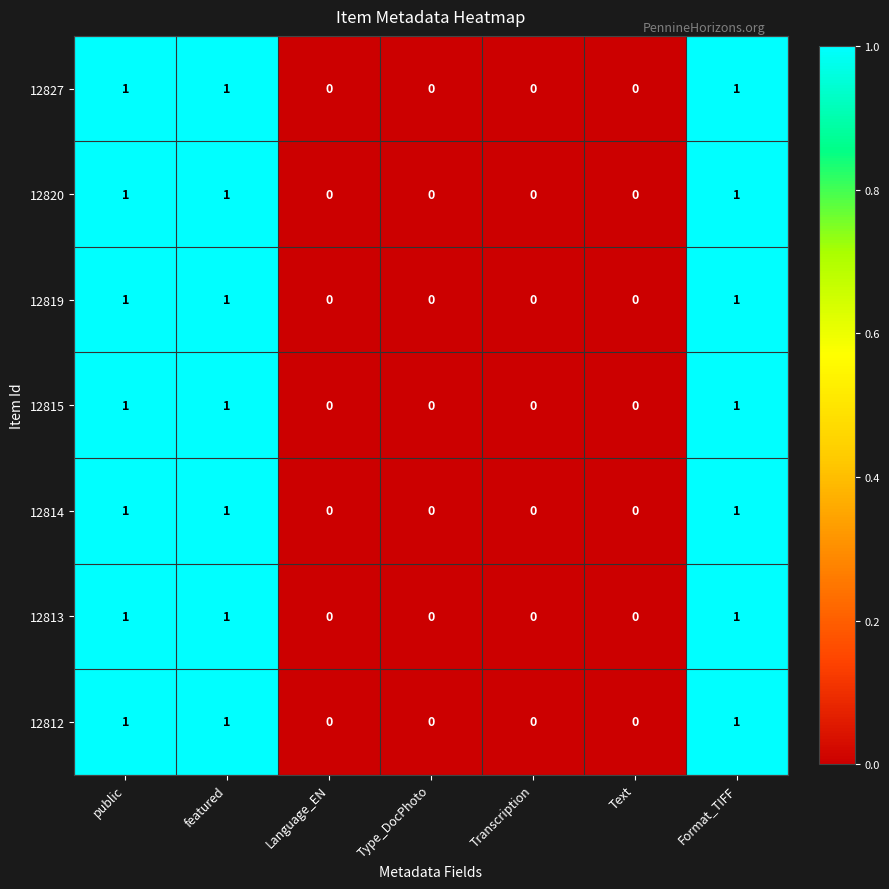

True or false: 12815 has a value of 1 at Type_DocPhoto.

False